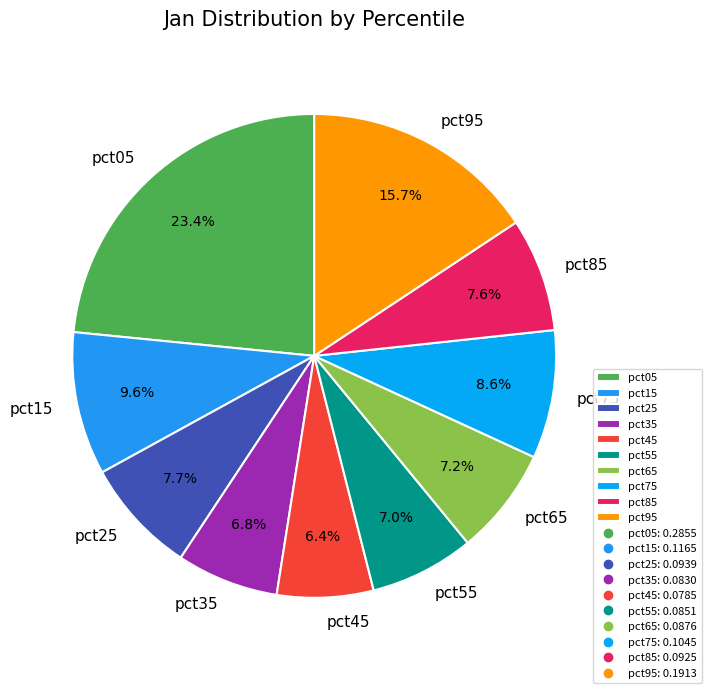

To the nearest percent, what portion does pct45 represent?

6%